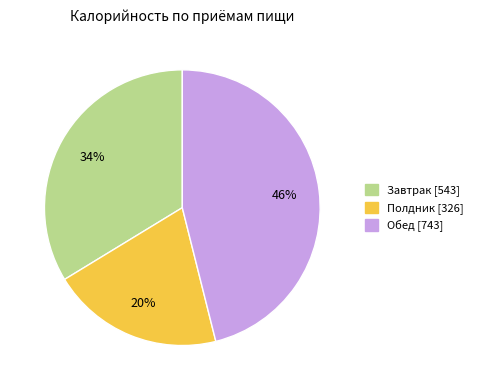

What is the largest slice in the pie chart?

Обед